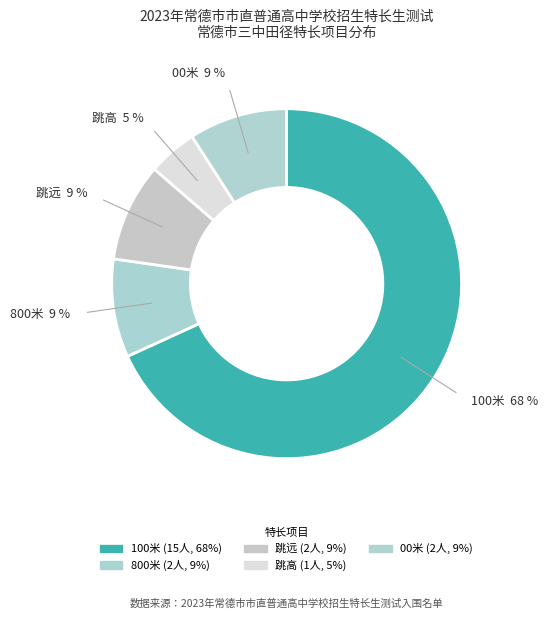

How many segments does this pie chart have?

5